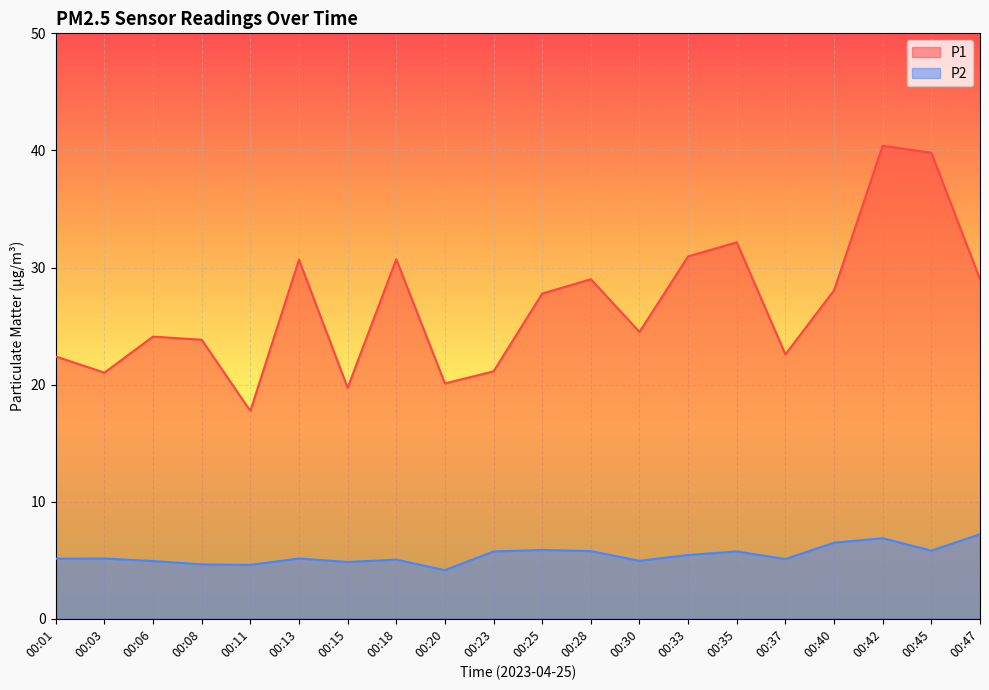

What is the greatest value displayed?

40.4